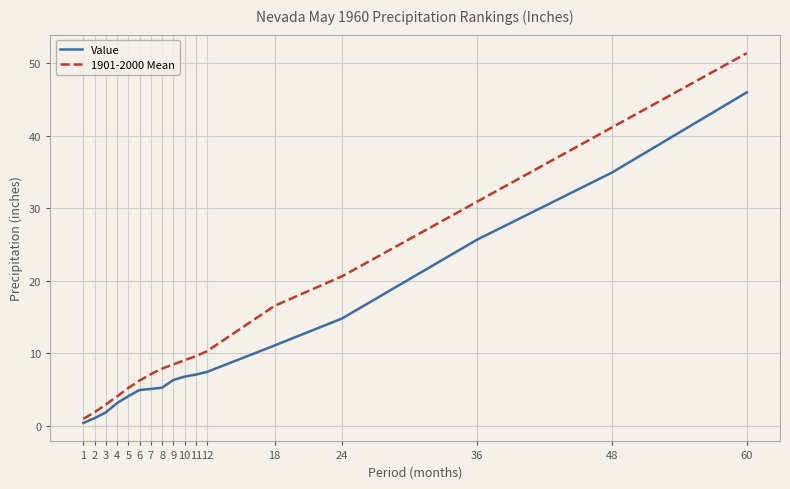

What is the approximate value of Value at 2?

1.1